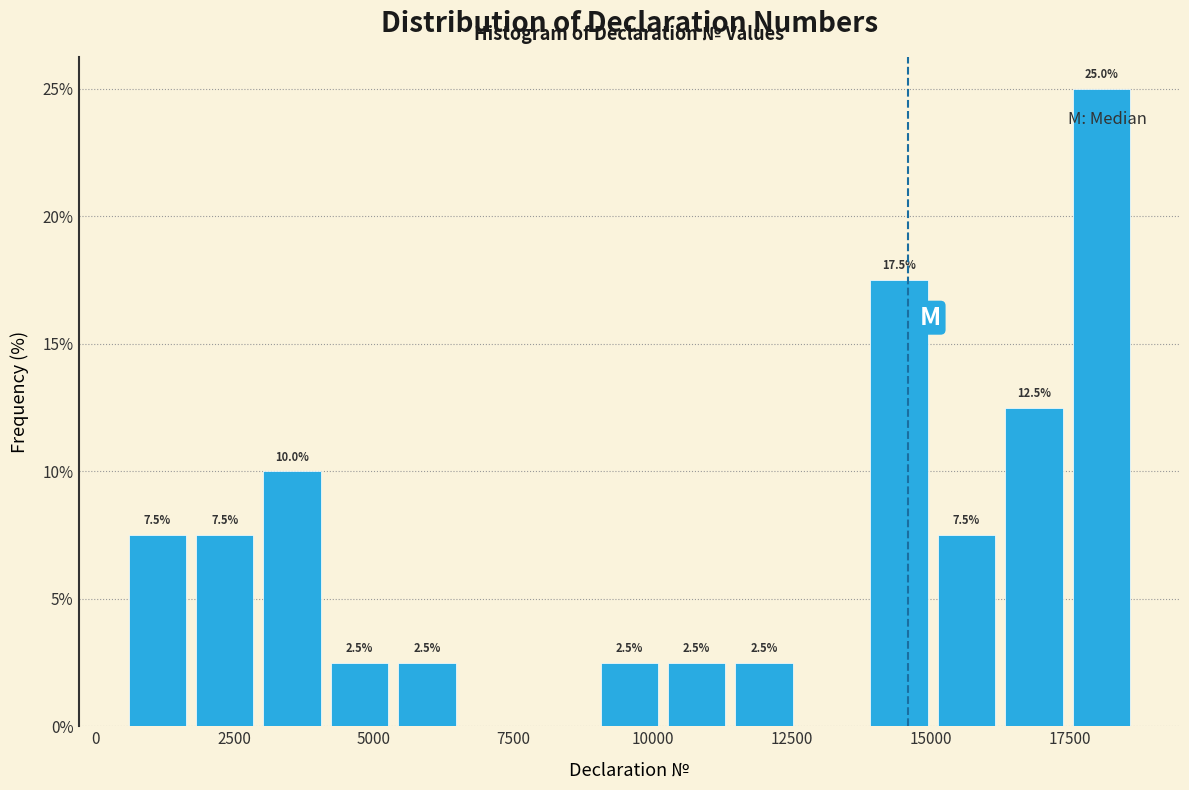

Around what value on the x-axis is the tallest bar? Give the approximate position of its centre, as read against the axis.

18000